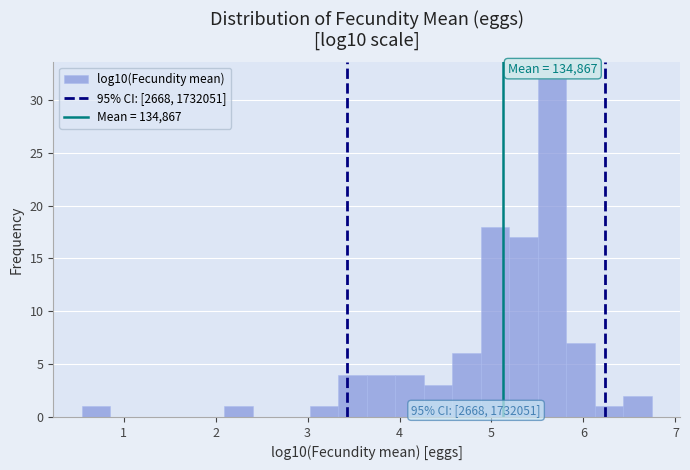

Read against the x-axis, roughly where is the centre of the tallest bar?

5.7